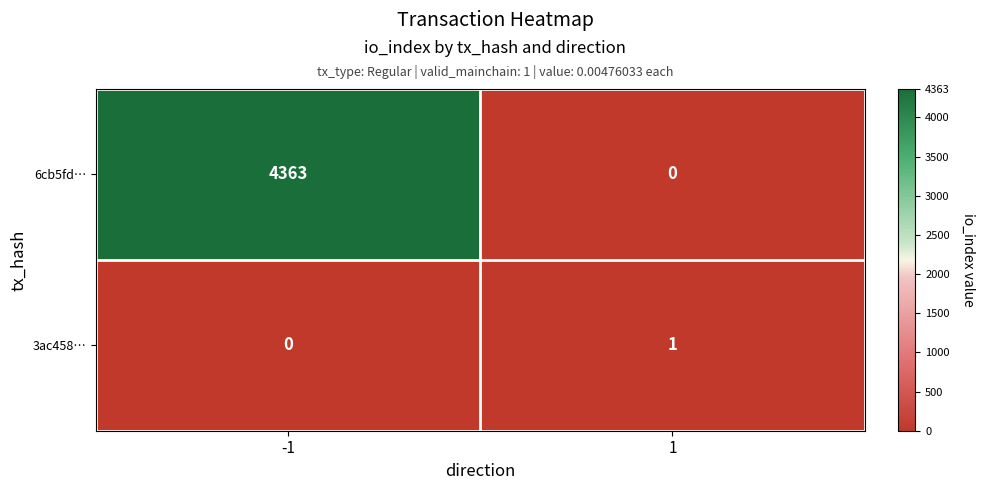

Which series changed the most between -1 and 1?

6cb5fd…